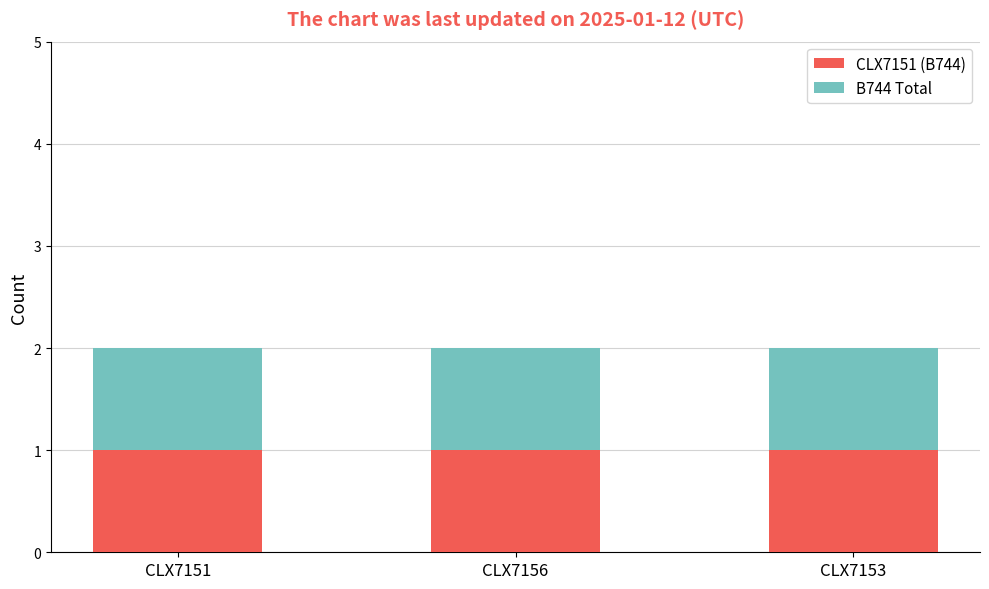

Are the bars horizontal?

No